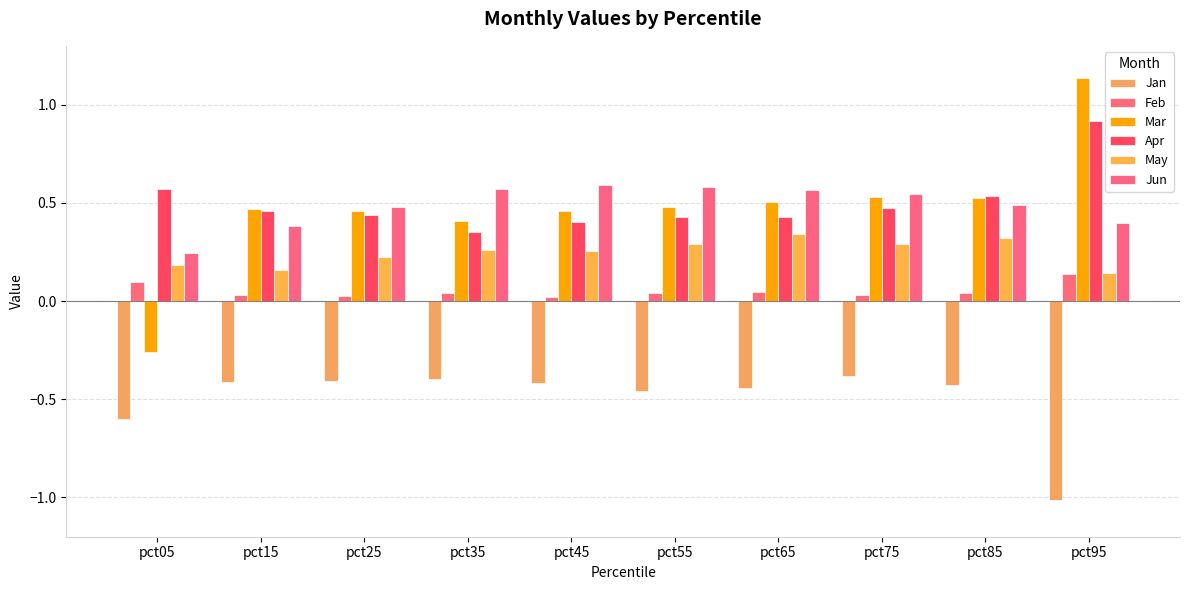

Which label corresponds to the smallest value in the chart?

pct95